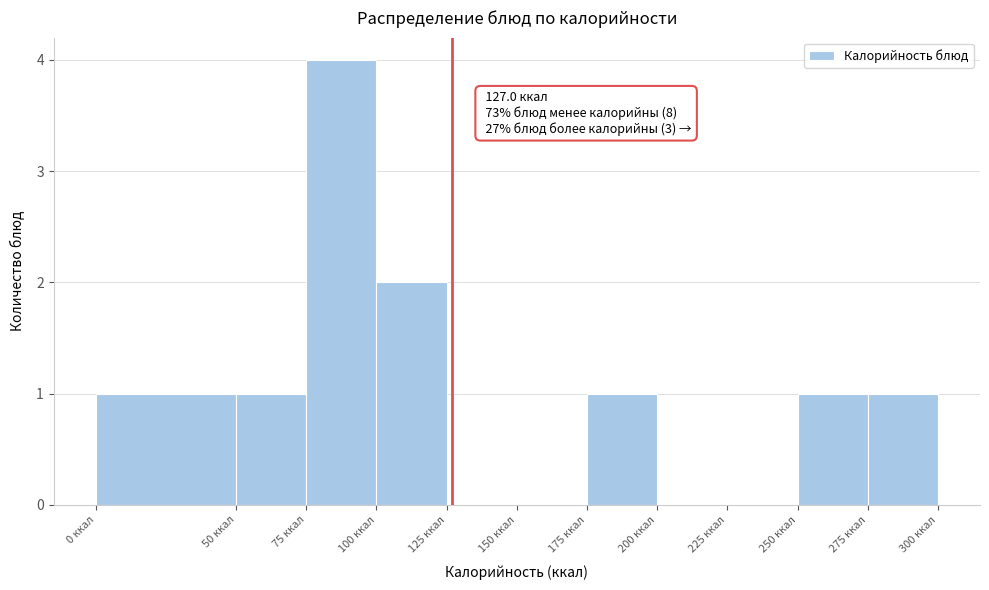

Over which range of the x-axis is the bar tallest?

75 to 100